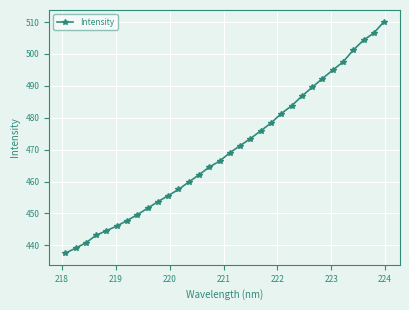

What is the value of the 20th point from the left?

475.9